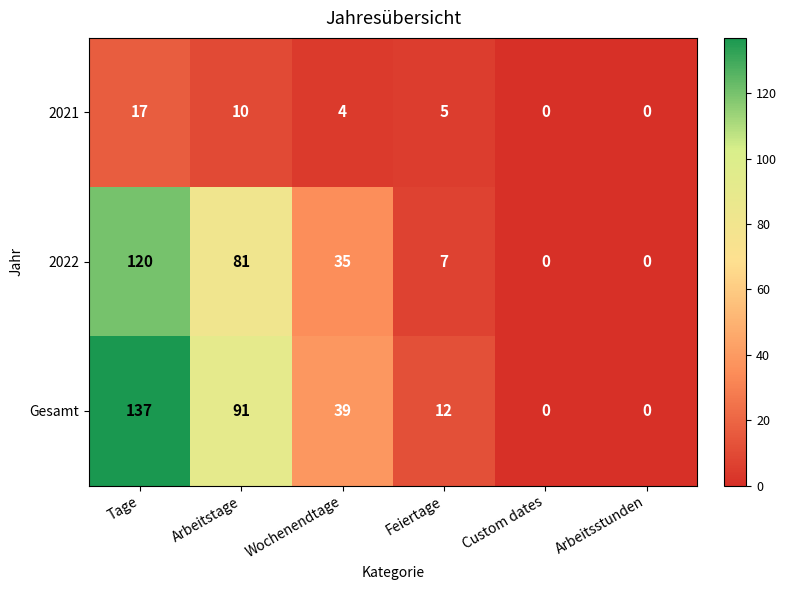

The value of Gesamt at Tage is 137. True or false?

True